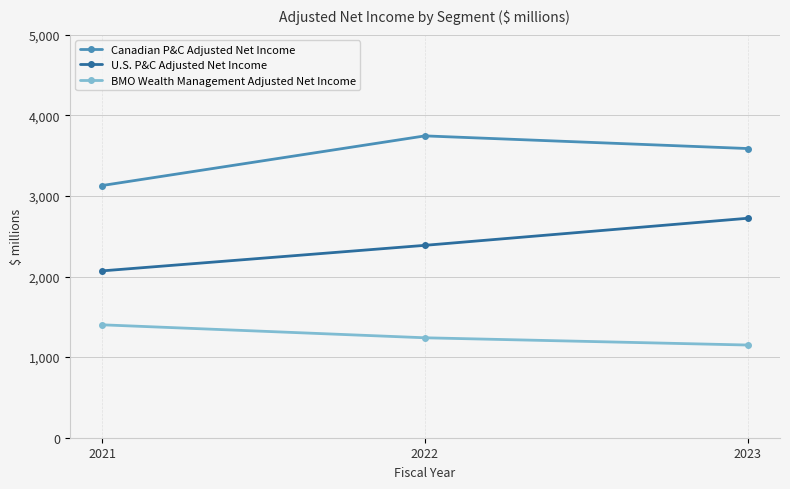

Count the number of categories in the chart.

3